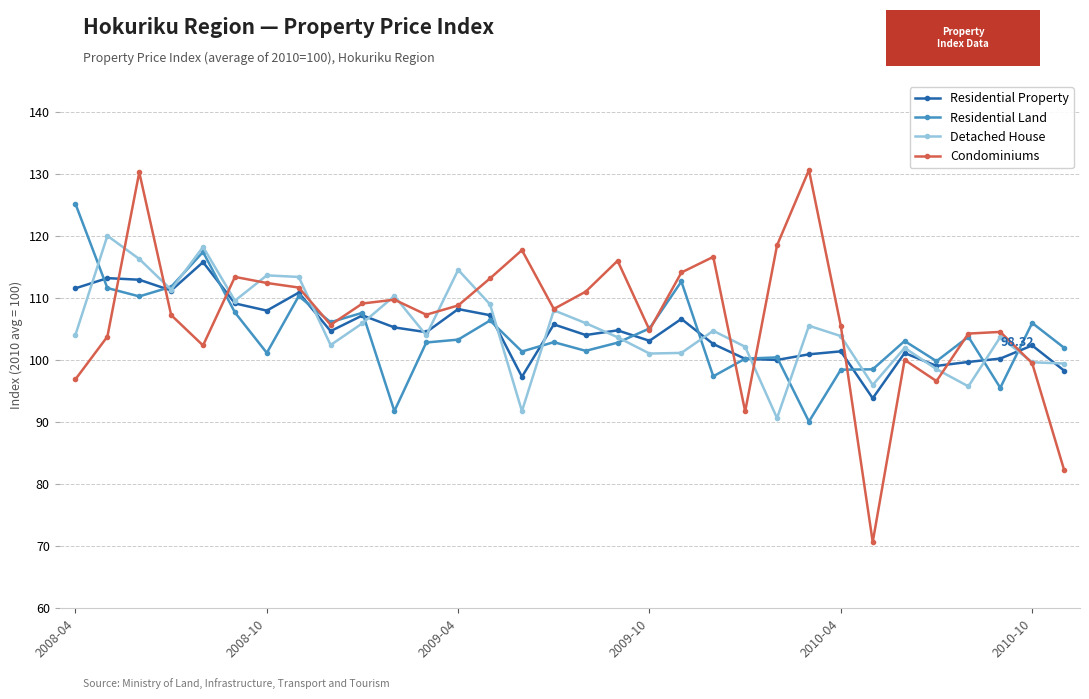

What is the minimum value for Condominiums?

70.7